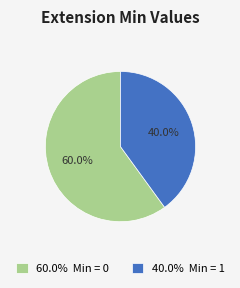

How many segments does this pie chart have?

2